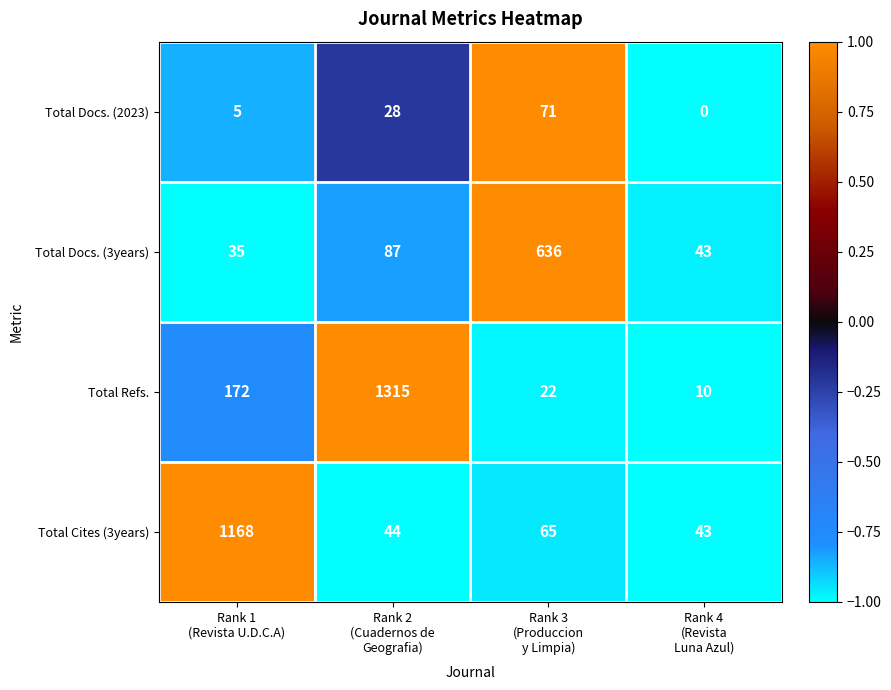

Reading left to right, list all the values displayed in this chart.

Total Docs. (2023): 5	28	71	0
Total Docs. (3years): 35	87	636	43
Total Refs.: 172	1315	22	10
Total Cites (3years): 1168	44	65	43